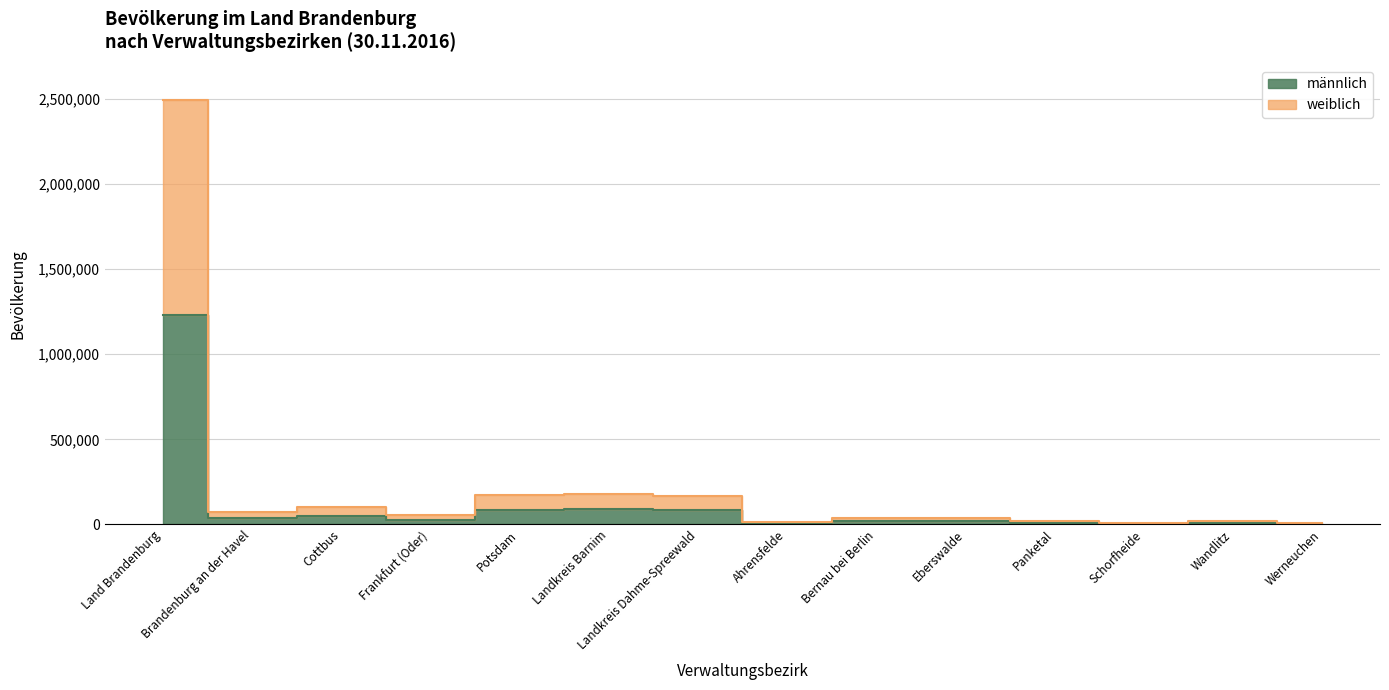

Is it true that weiblich equals 5830 at Wandlitz?

False